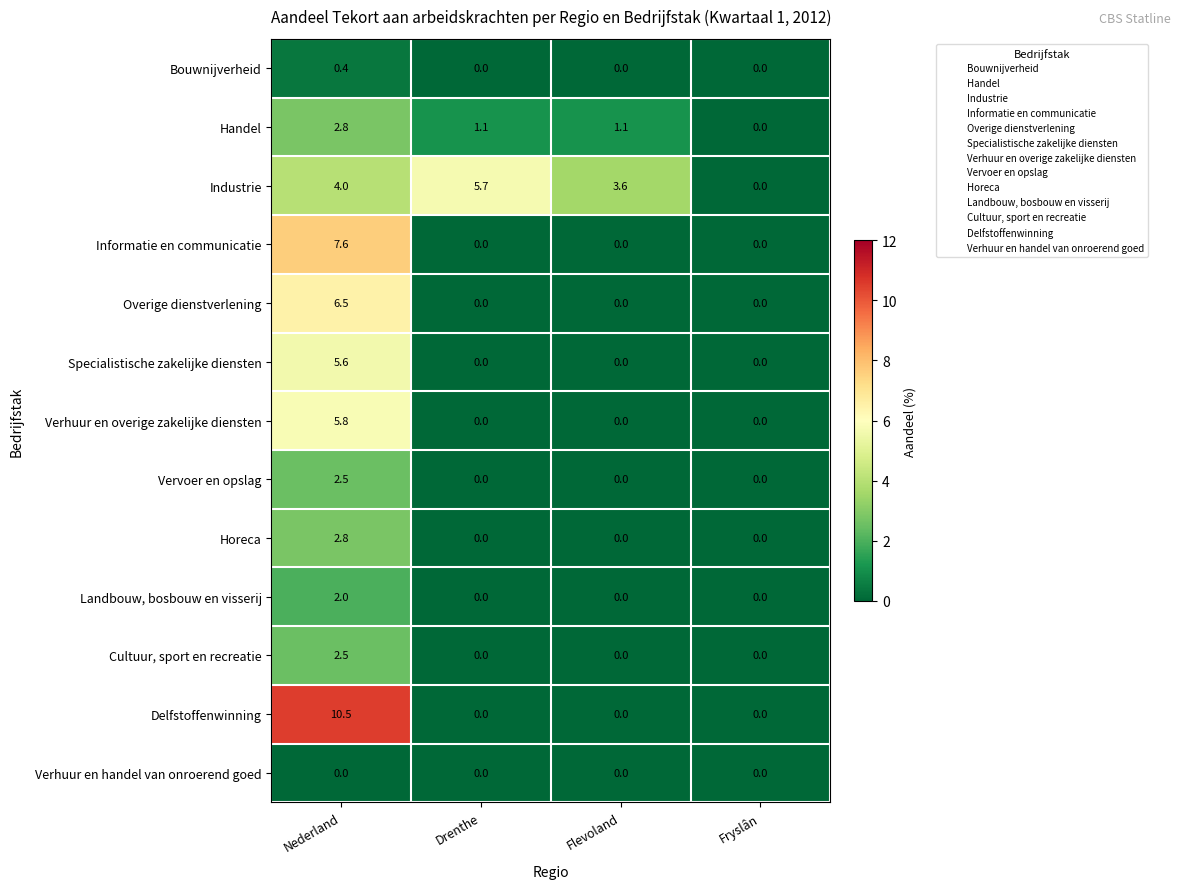

Which series has the largest total across all categories?

Industrie